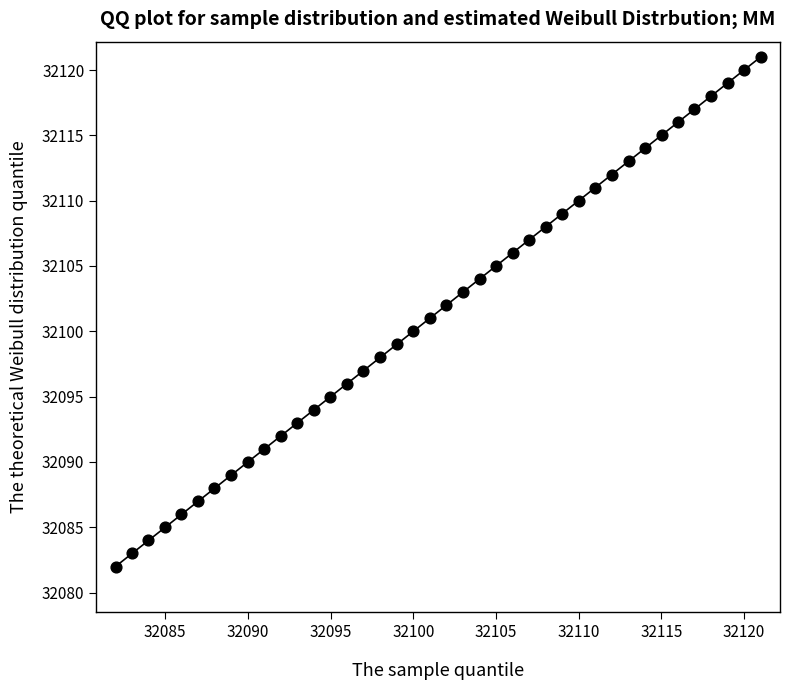

What is the range of Y values (max minus min)?

39